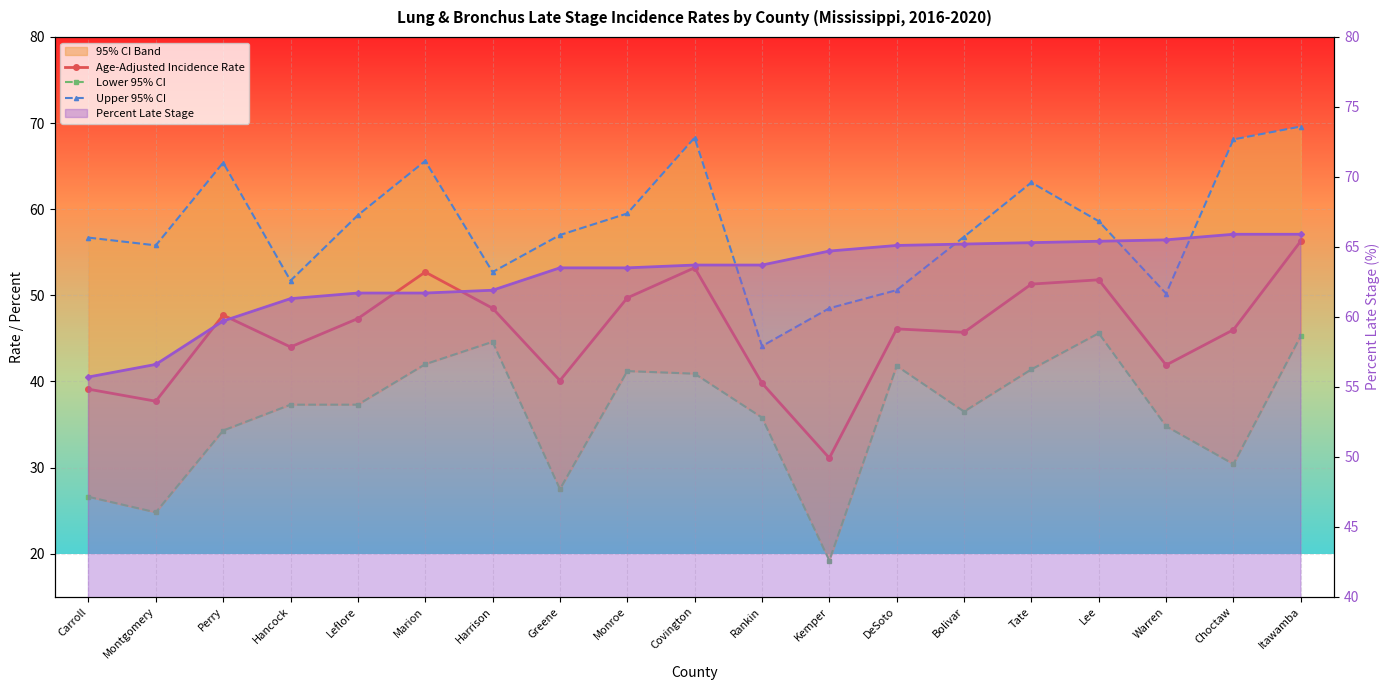

What is the maximum value shown in the chart?

69.6